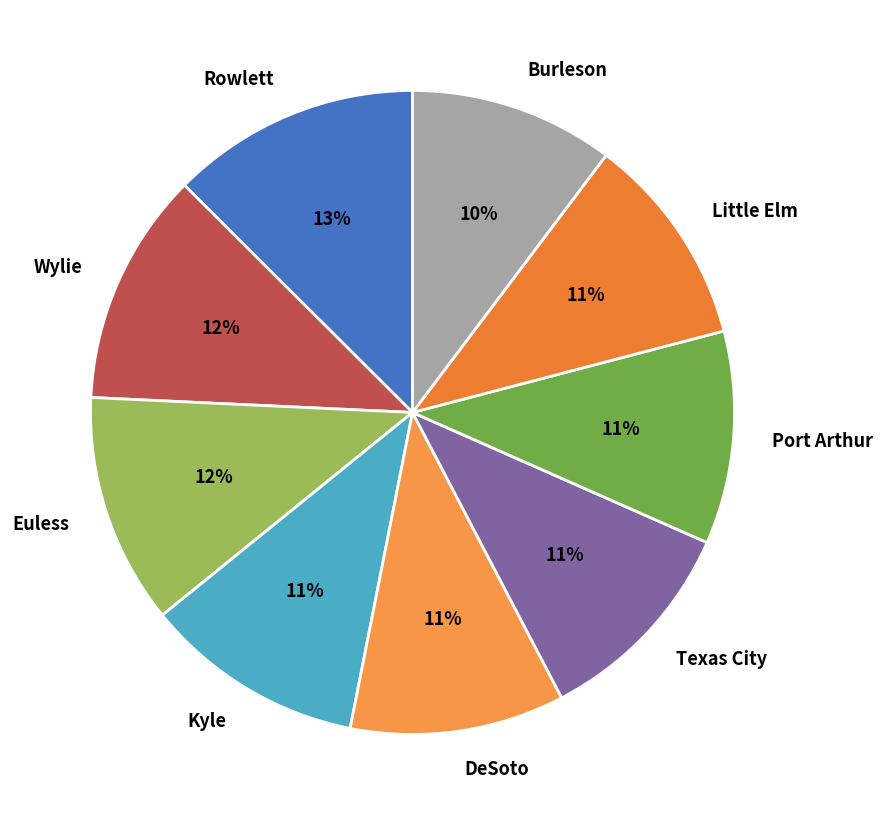

Do Wylie and Port Arthur together represent more than half of the pie?

No